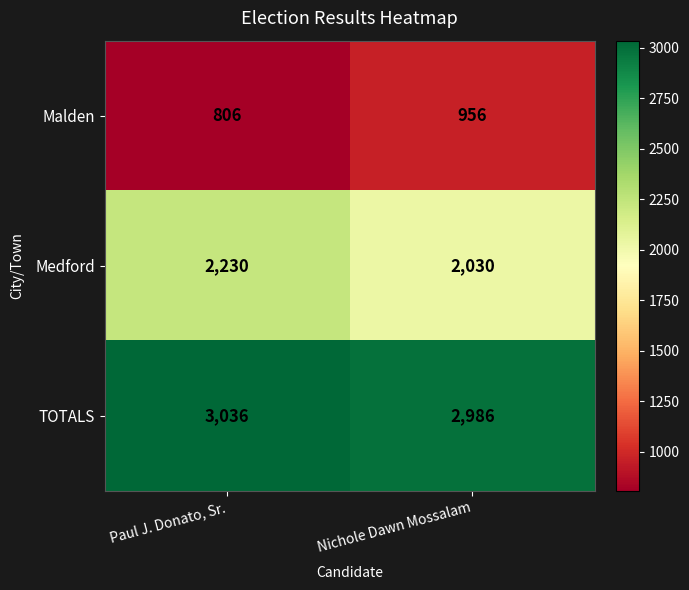

List the series in order of their overall mean, lowest first.

Malden, Medford, TOTALS